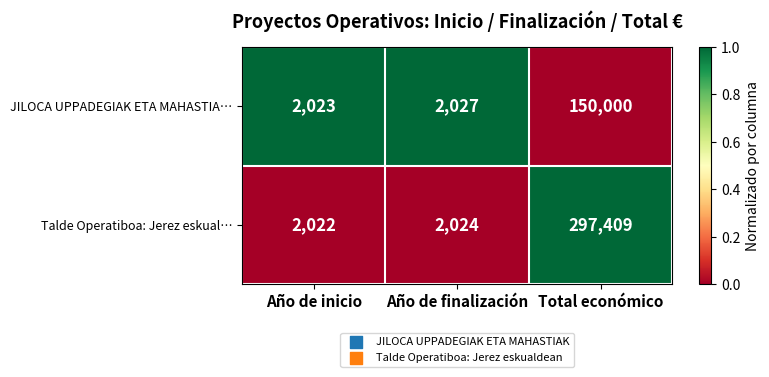

Is the value of Talde Operatiboa: Jerez eskual… at Total económico greater than the value of JILOCA UPPADEGIAK ETA MAHASTIA… at Total económico?

Yes